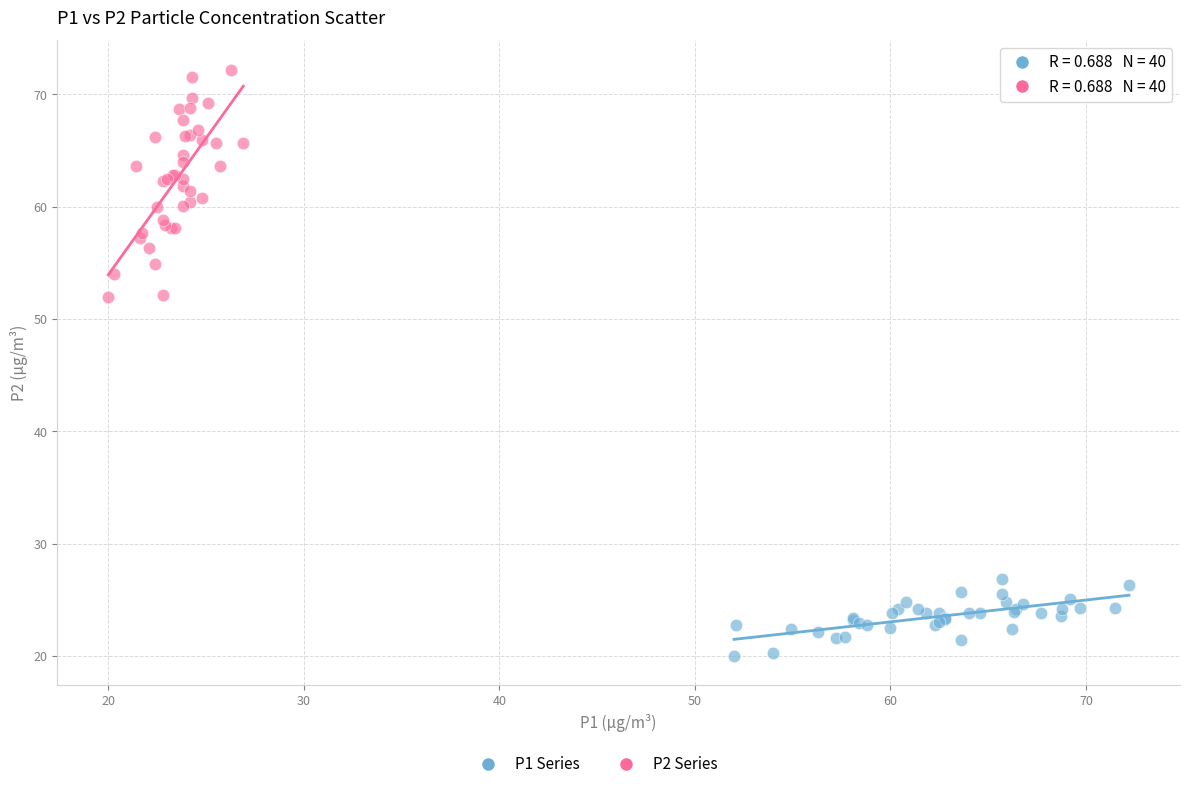

Which series reaches the minimum Y coordinate?

P1 Series